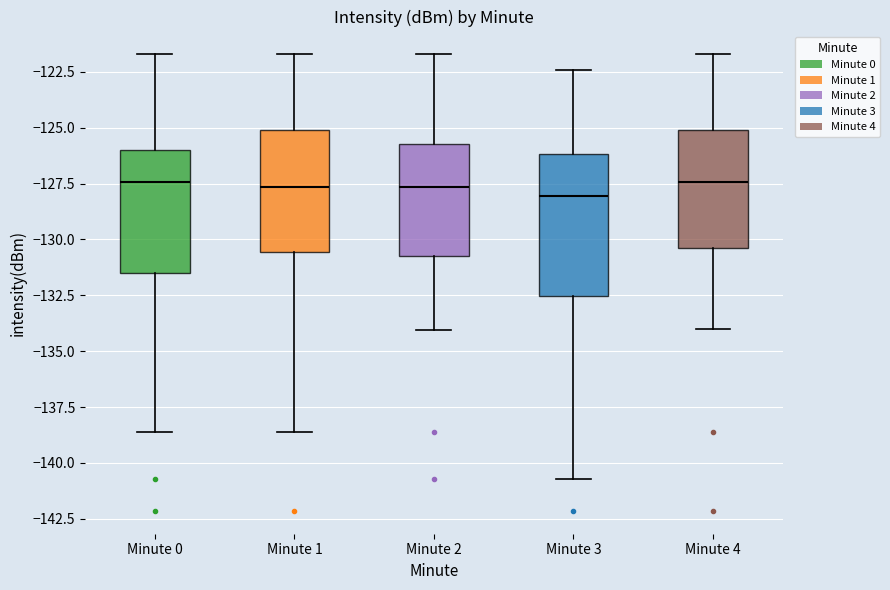

Reading left to right, transcribe this box plot: for each box, give where its median line is, the range the box spans, and where its two whiskers end, as read against the y-axis. The values are not printed on the chart, so give them approximately, as read against the axis.

Minute 0: median -127.5, box -131.5 to -126.0, whiskers -138.5 to -121.5
Minute 1: median -127.5, box -130.5 to -125.0, whiskers -138.5 to -121.5
Minute 2: median -127.5, box -131.0 to -125.5, whiskers -134.0 to -121.5
Minute 3: median -128.0, box -132.5 to -126.0, whiskers -140.5 to -122.5
Minute 4: median -127.5, box -130.5 to -125.0, whiskers -134.0 to -121.5